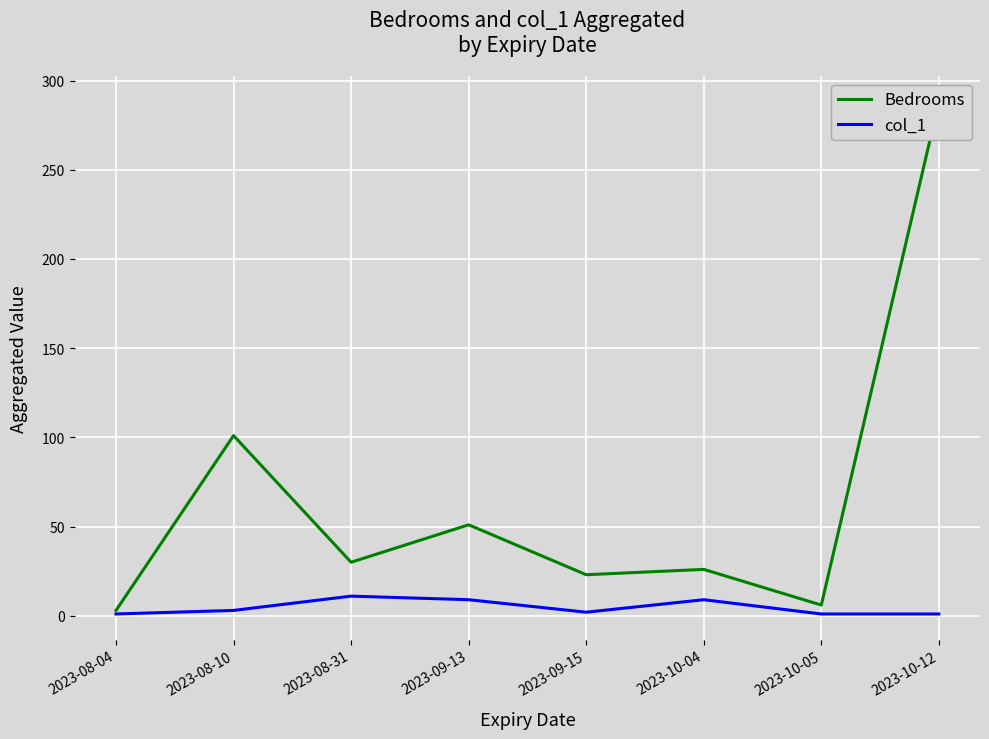

True or false: col_1 has a value of 1 at 2023-10-05.

True